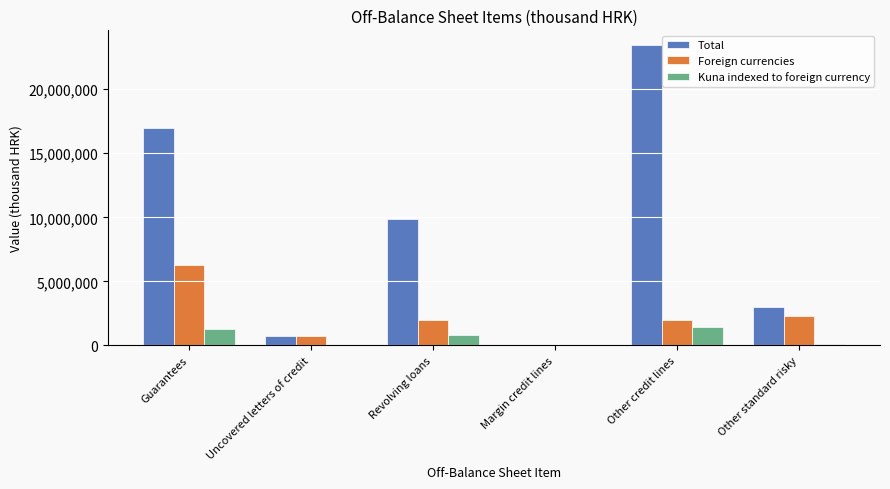

Which series has the largest range (max minus min)?

Total